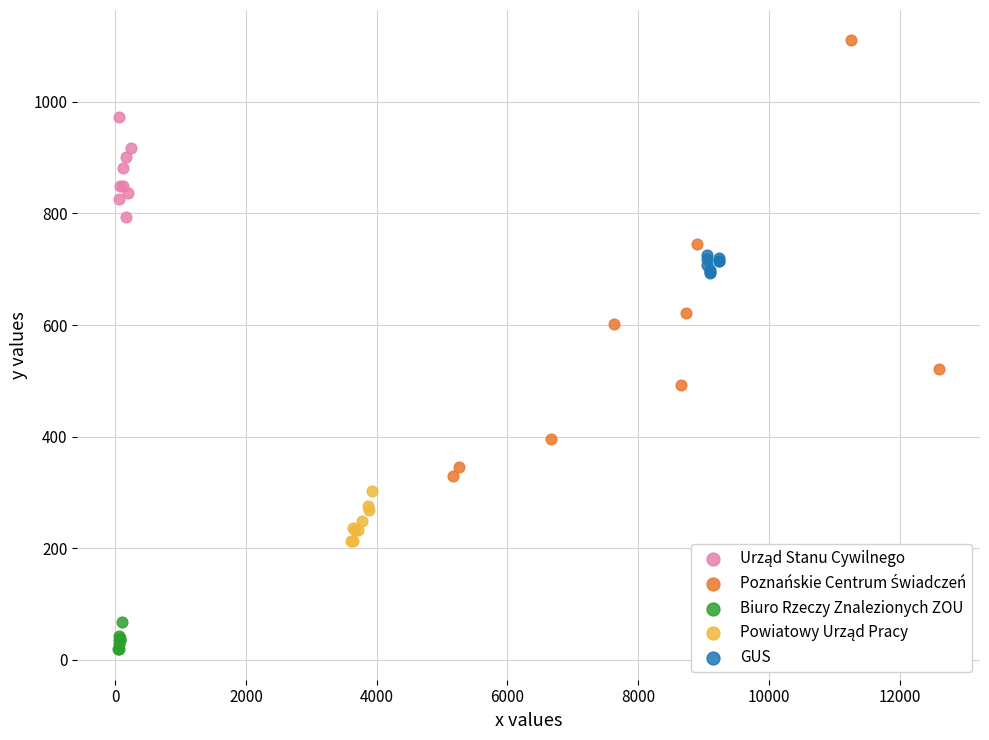

Which series contains the lowest Y value?

Biuro Rzeczy Znalezionych ZOU